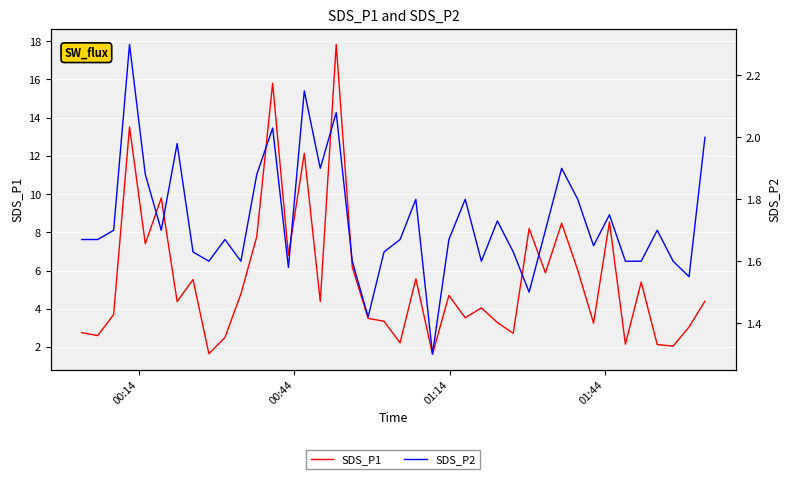

What is the minimum value for SDS_P1?

1.6